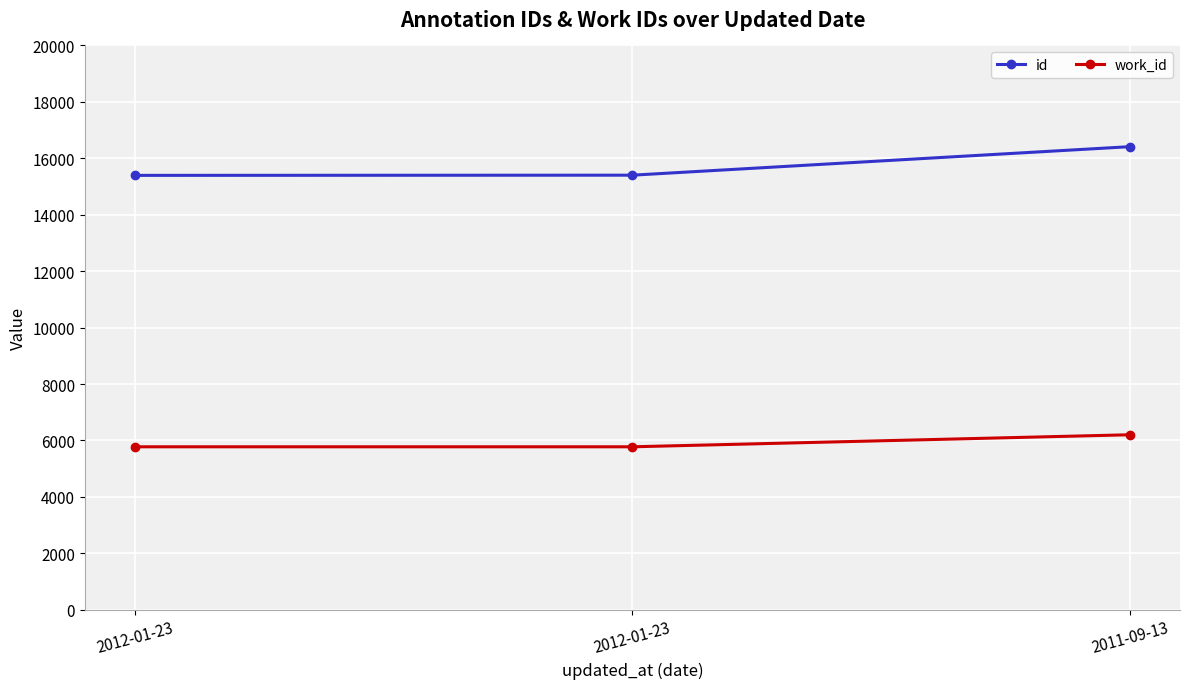

What is the highest value of the work_id series?

6202